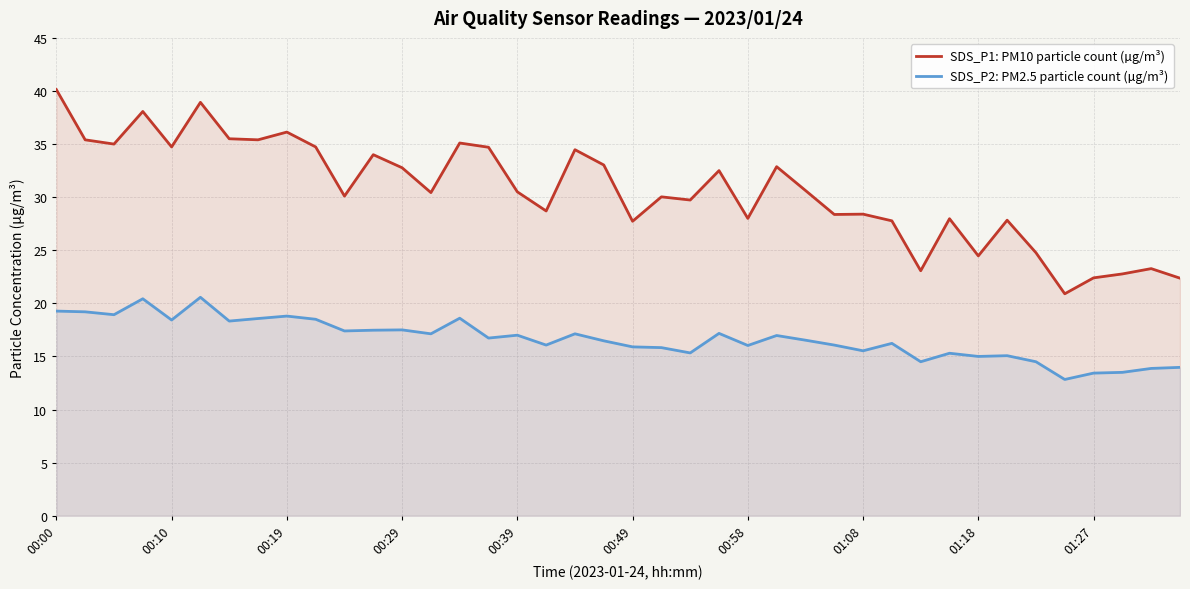

True or false: SDS_P2: PM2.5 particle count (µg/m³) has more than 1 interior local peaks.

True